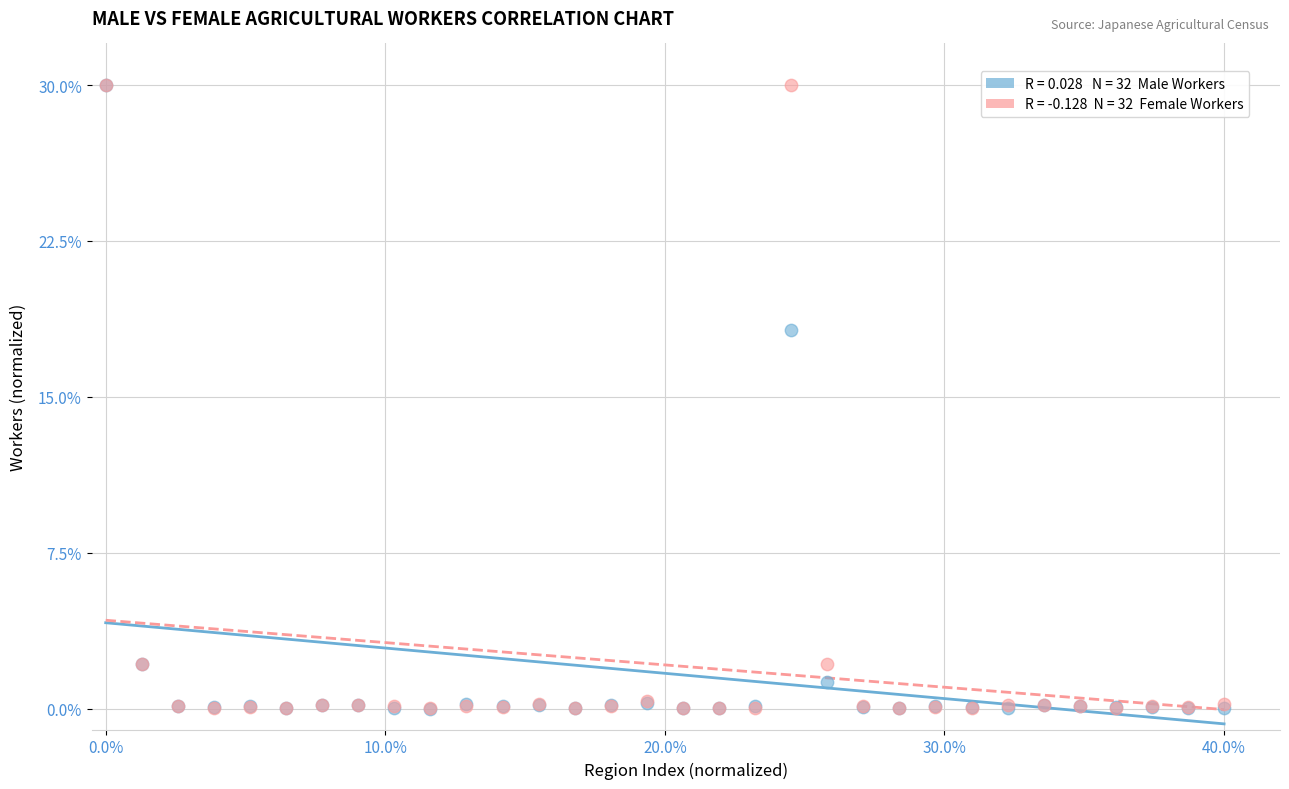

Across all series, what Y value is closest to 15?

18.2